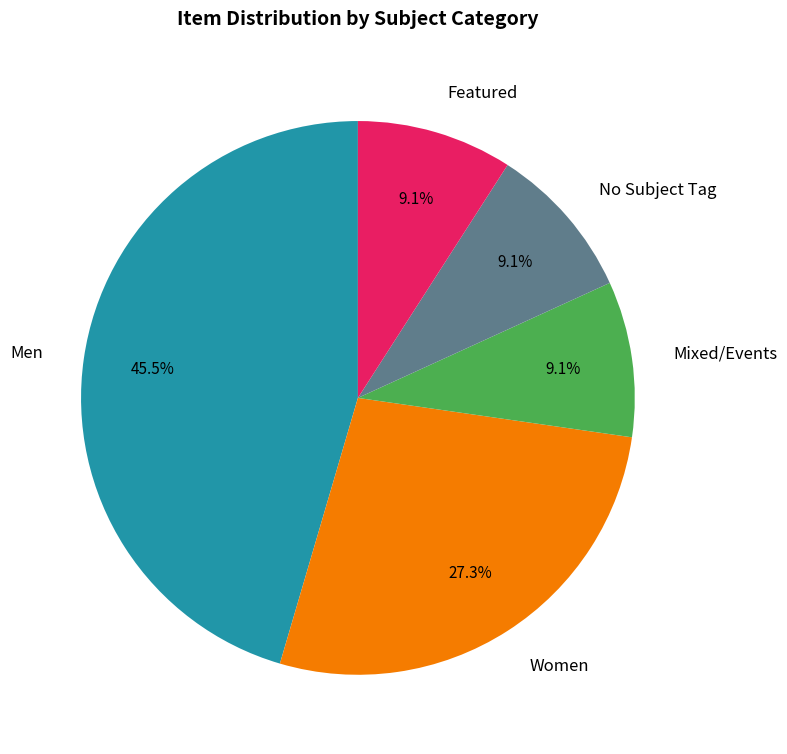

Which has a higher value, Men or Mixed/Events?

Men